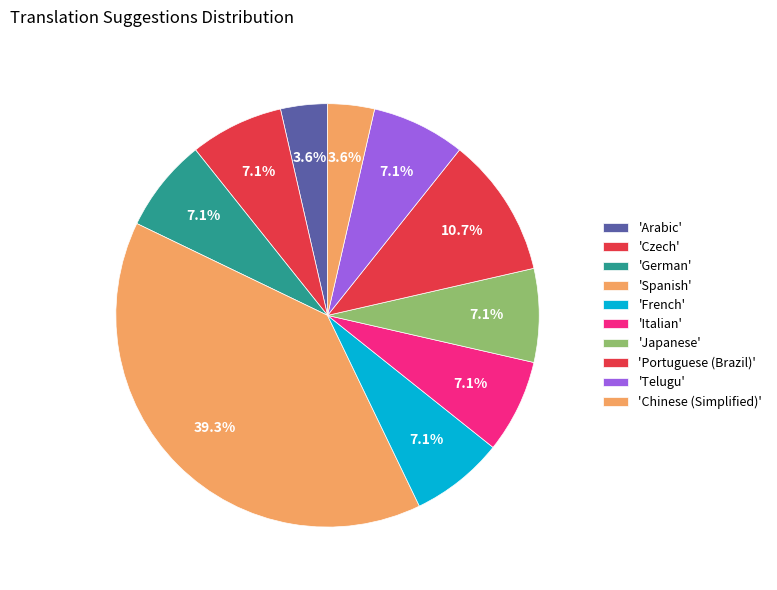

Count the number of slices in the pie.

10